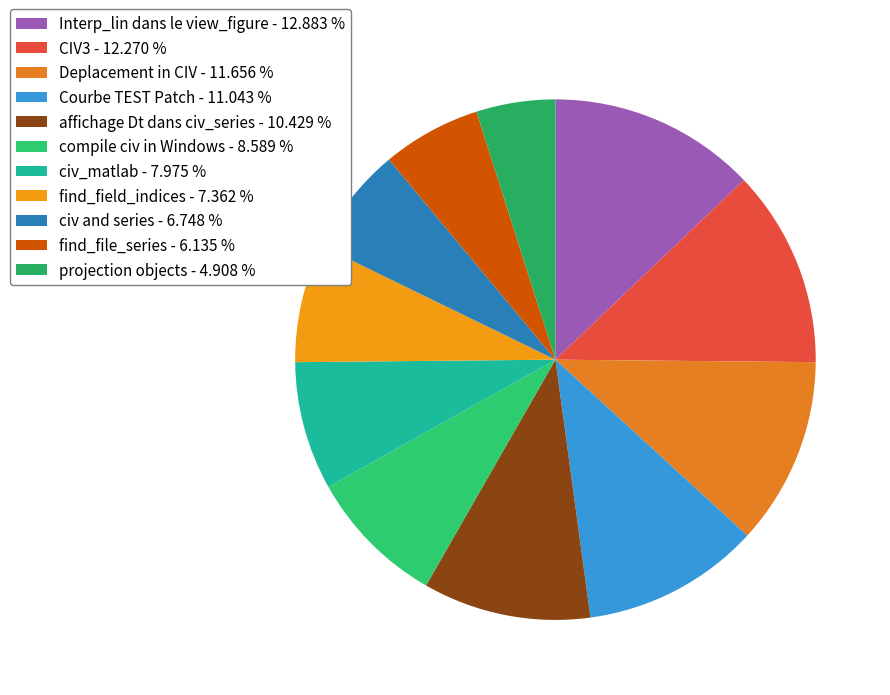

Do Deplacement in CIV and civ and series together represent more than half of the pie?

No